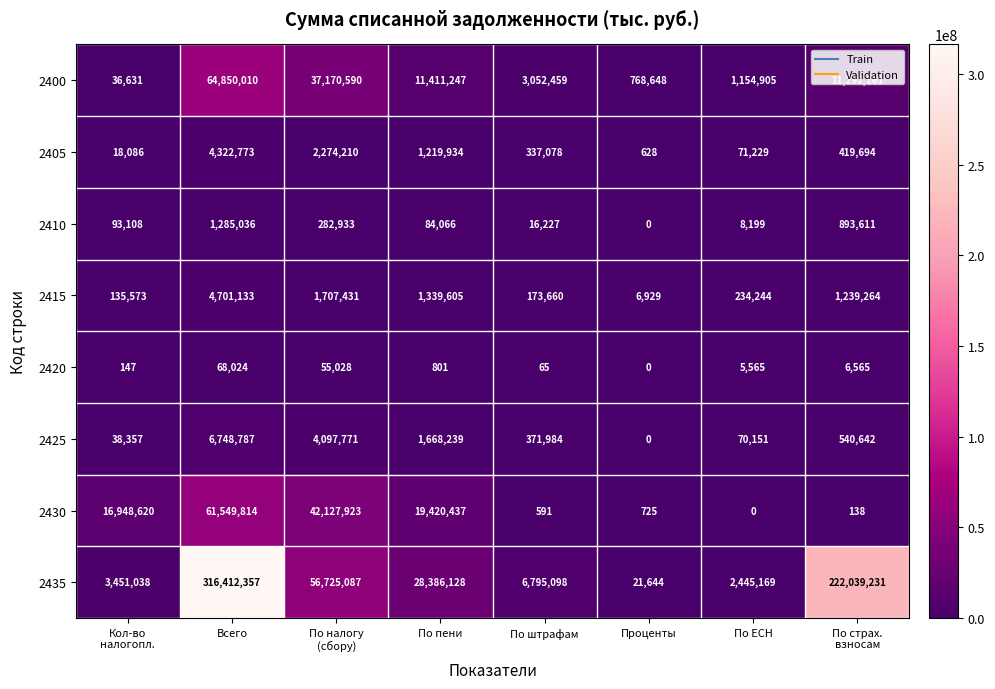

What is the difference between the 2425 values at По штрафам and Проценты?

371984